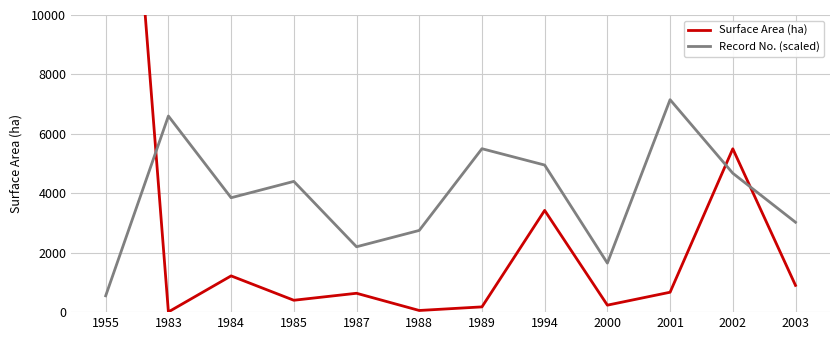

Reading left to right, what are all the values shown in this chart?

Surface Area (ha): 1955=27026.0	1983=7.0	1984=1220.0	1985=400.0	1987=635.0	1988=56.0	1989=177.0	1994=3424.0	2000=235.0	2001=670.0	2002=5497.5	2003=900.0
Record No. (scaled): 1955=550.0	1983=6600.0	1984=3850.0	1985=4400.0	1987=2200.0	1988=2750.0	1989=5500.0	1994=4950.0	2000=1650.0	2001=7150.0	2002=4675.0	2003=3025.0